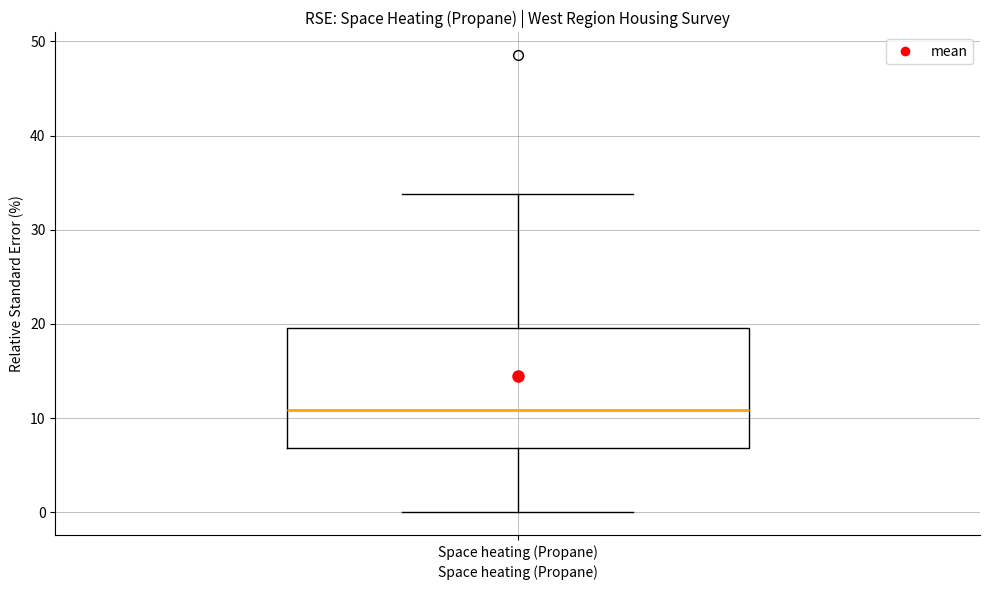

Where is the upper edge of the box for Space heating (Propane) on the y-axis? The values are not printed on the chart, so give them approximately, as read against the axis.

20